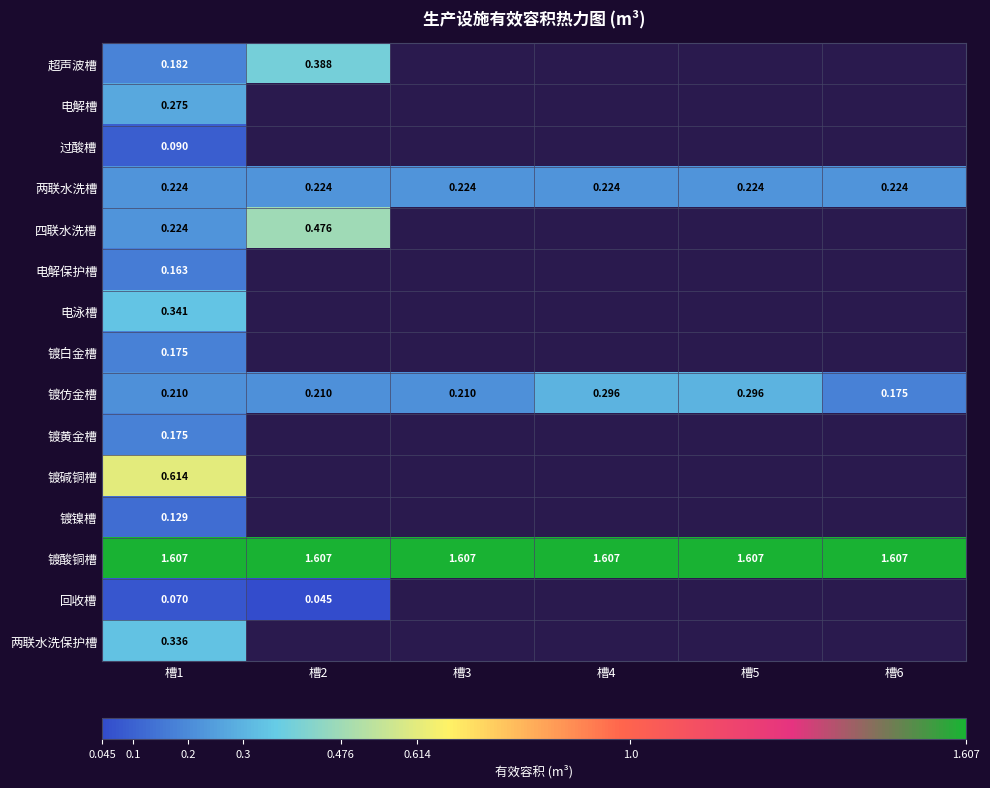

What is the minimum value for 镀碱铜槽?

0.6